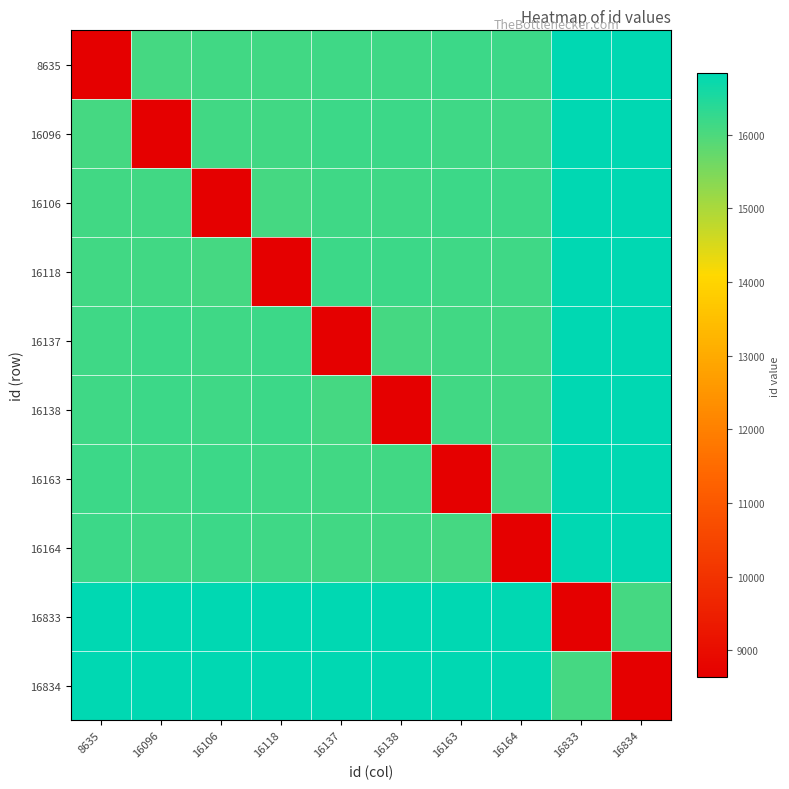

What is the total value across all series at 16096?

155224